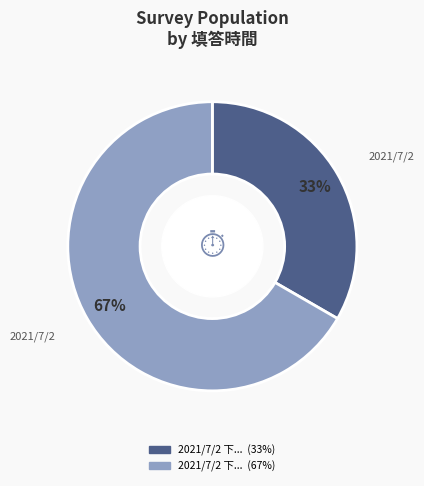

Is there any slice that represents more than half of the pie?

Yes